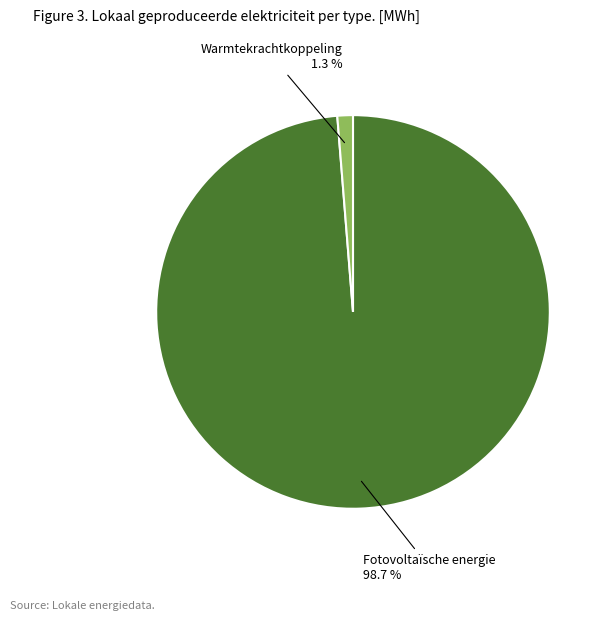

Is there any slice that represents more than half of the pie?

Yes